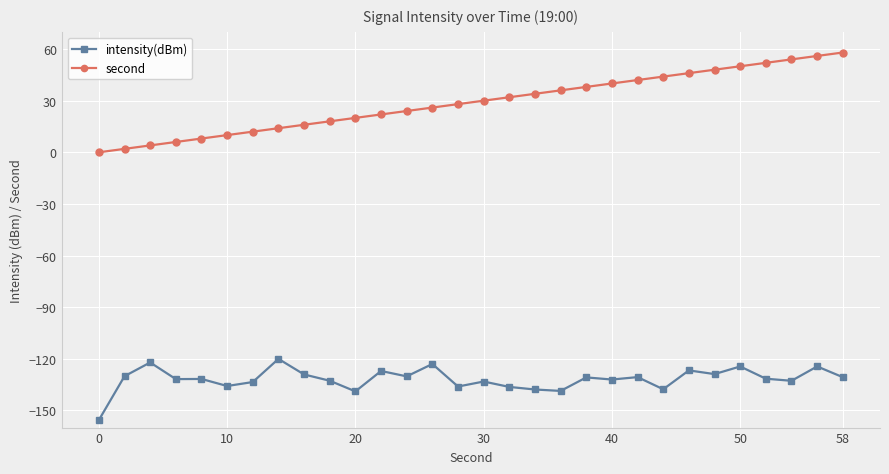

Rank the series by their maximum value, from highest to lowest.

second, intensity(dBm)